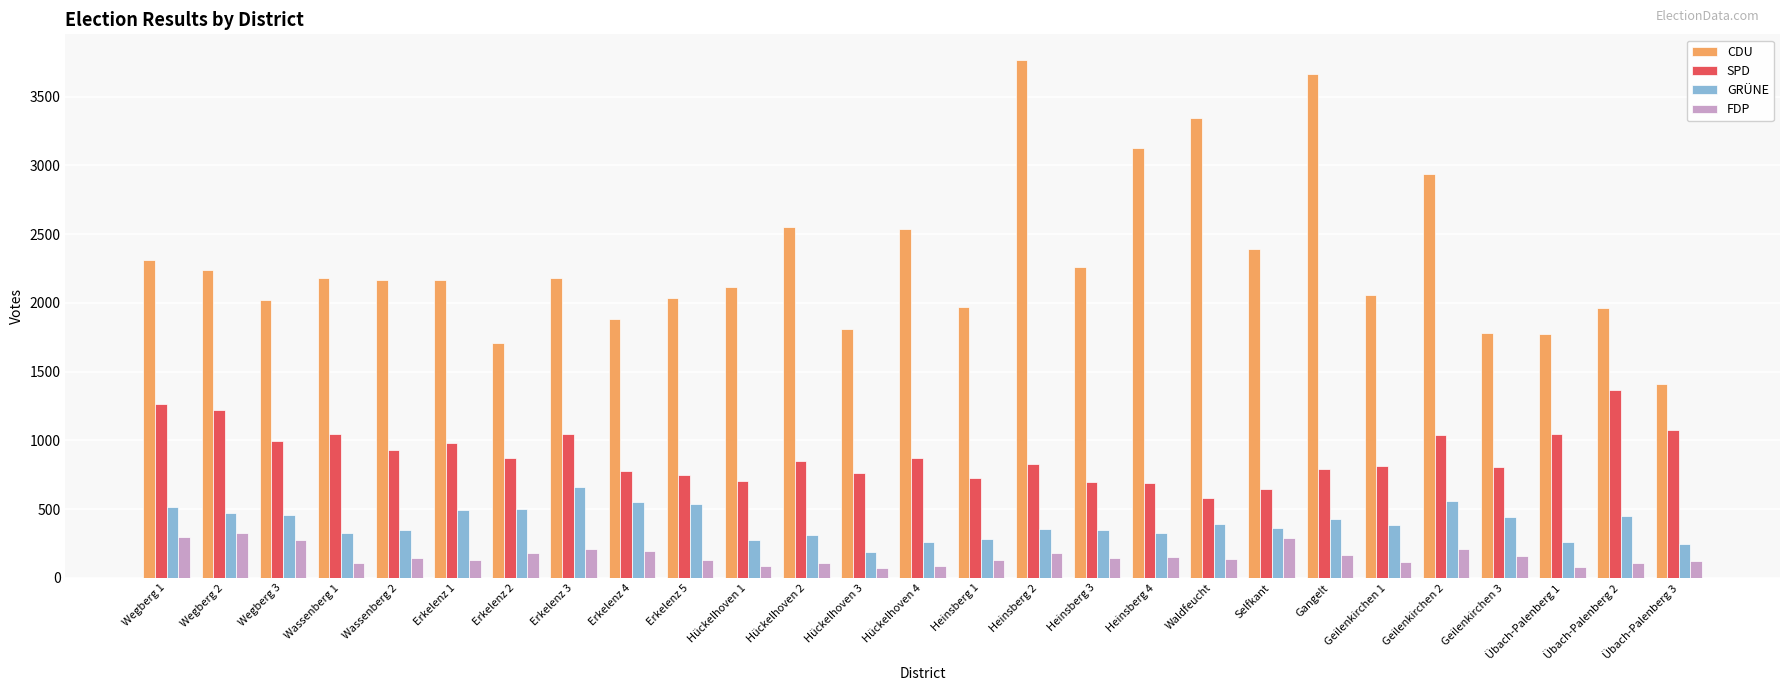

What is the minimum value shown in the chart?

72